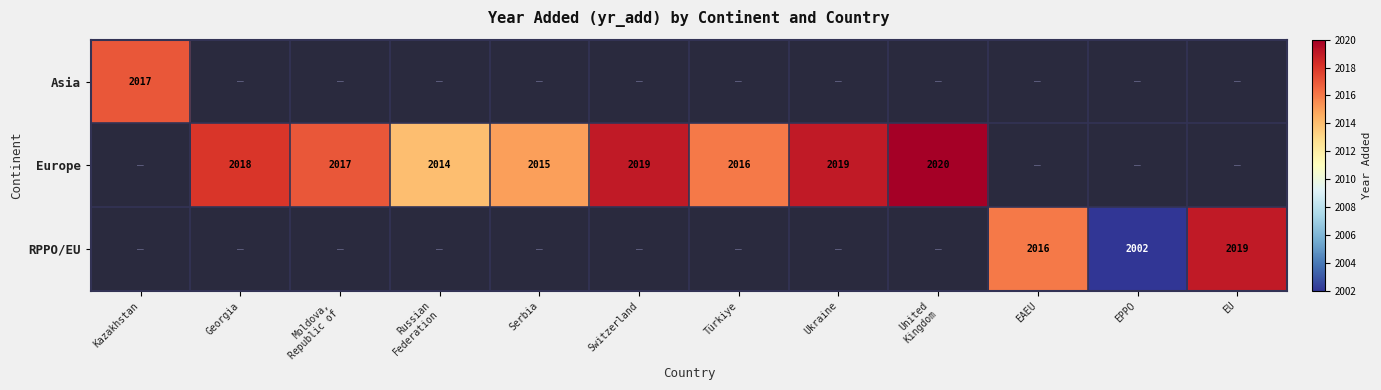

True or false: Europe has a value of 2019 at Ukraine.

True